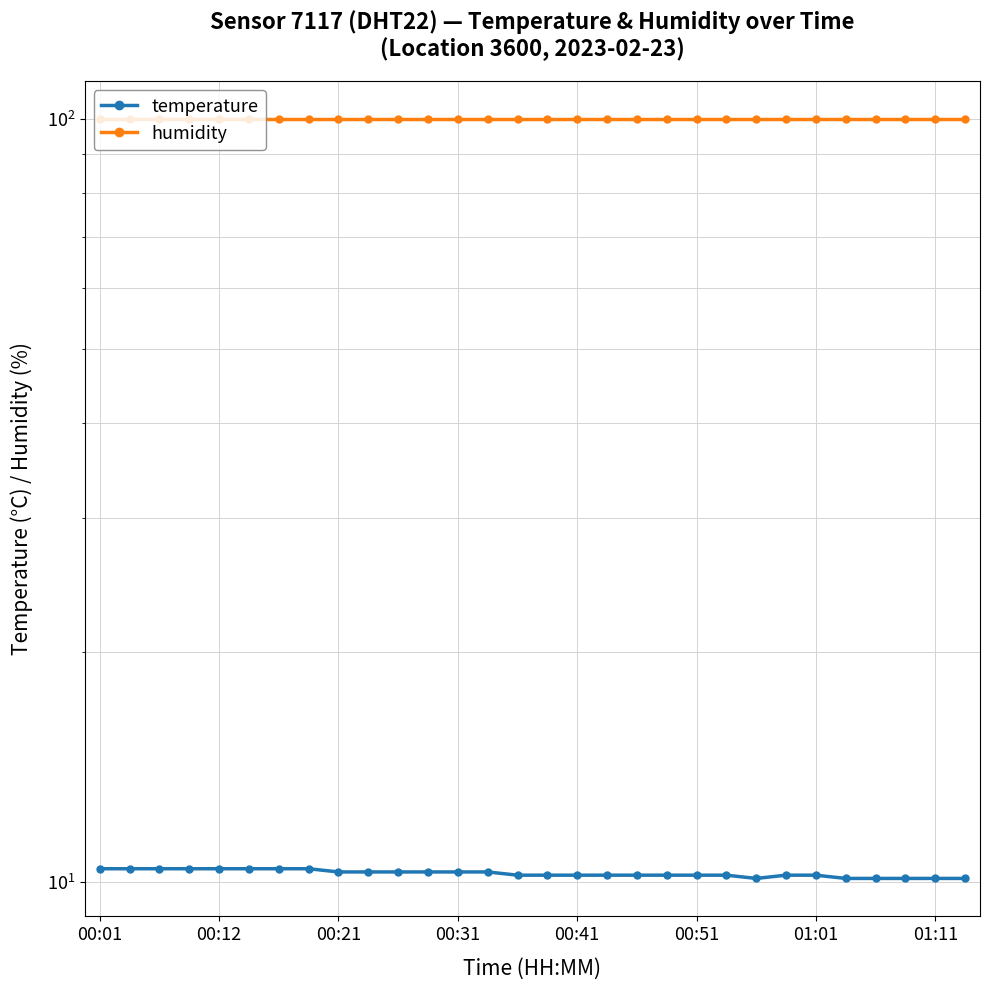

What is the difference between the second highest and second lowest values in the temperature series?

0.3